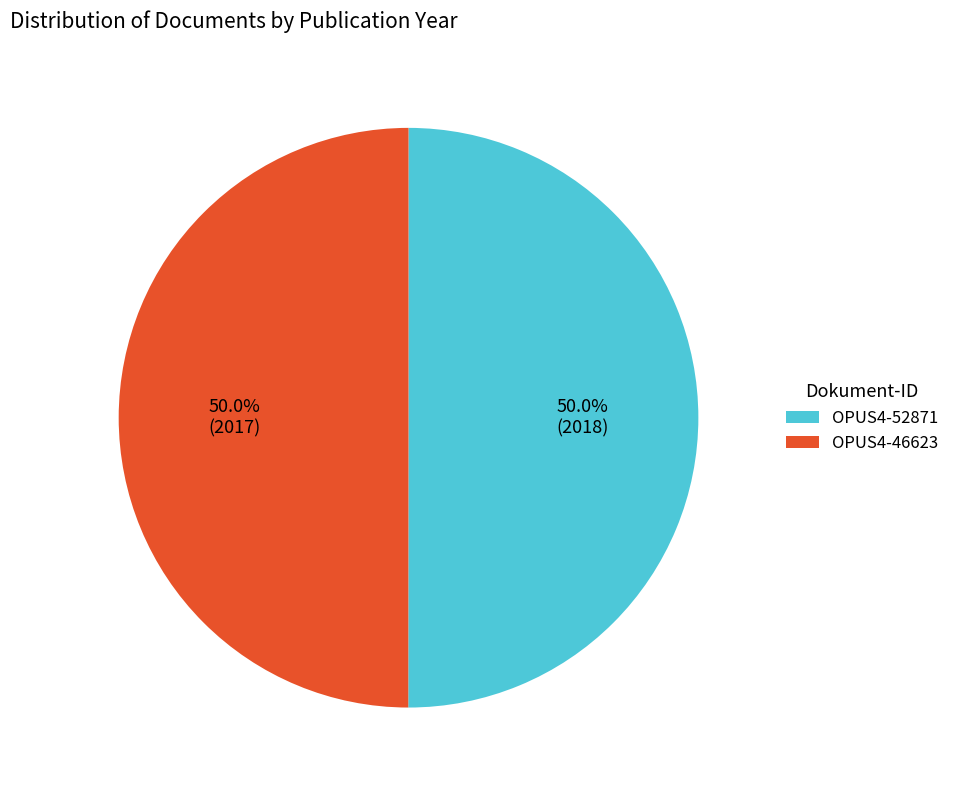

What is the ratio of the value at OPUS4-46623 to the value at OPUS4-52871?

1.0